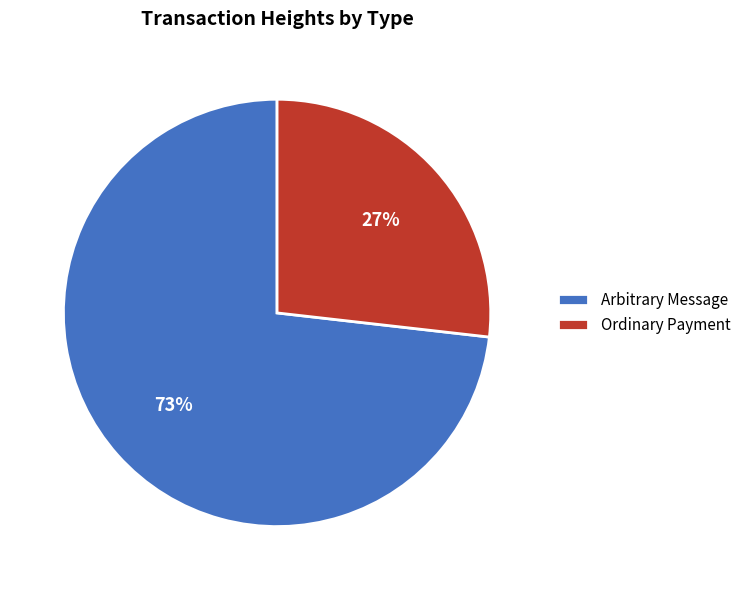

To the nearest percent, what is the difference between the largest and smallest slice percentages?

46%